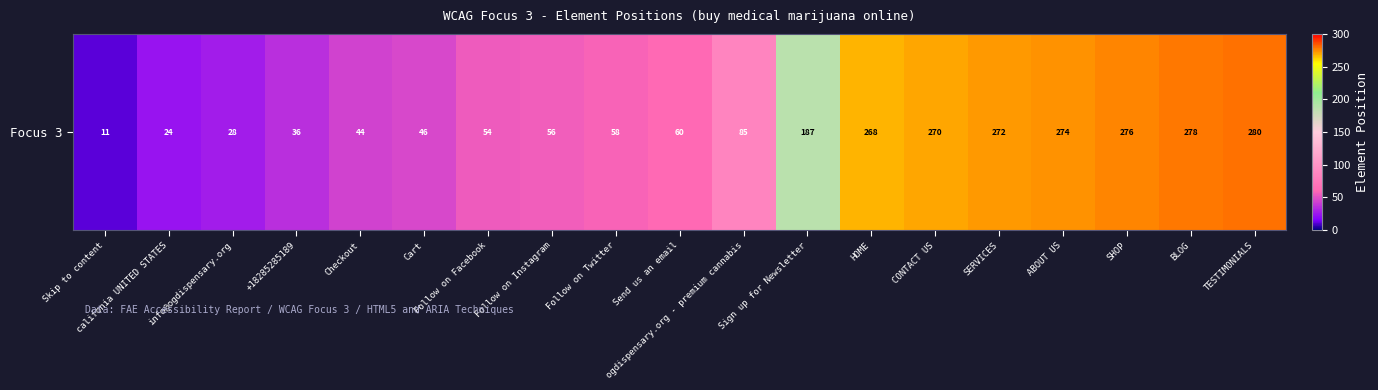

What is the change in value from Send us an email to SERVICES?

+212